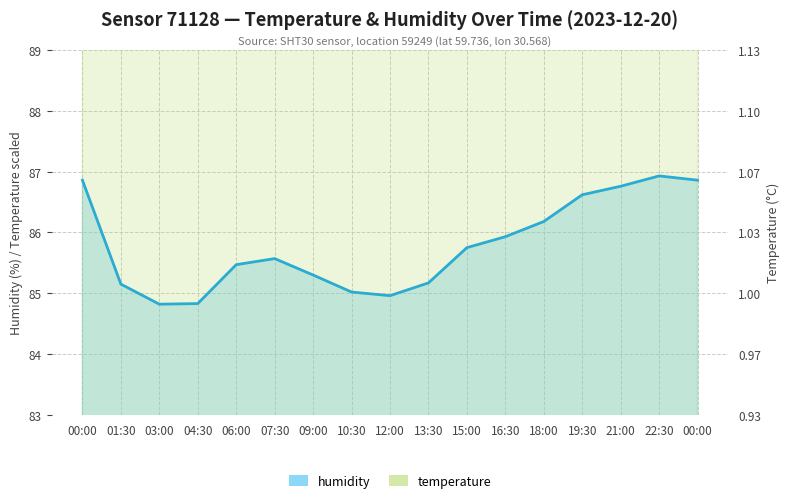

The value of temperature at 19:30 is 164.9. True or false?

False